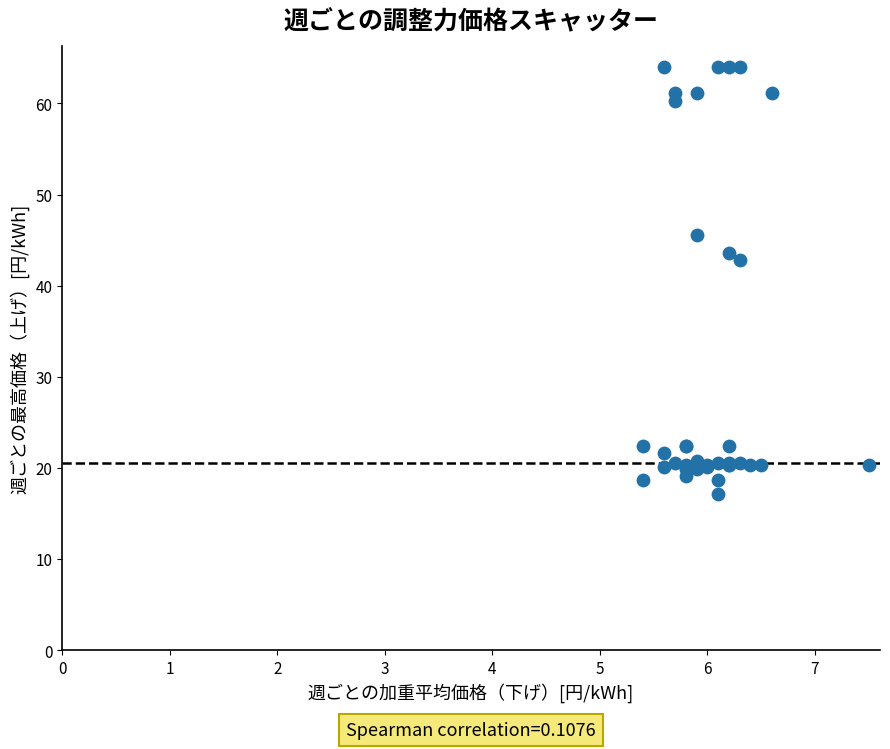

What Y value in the scatter plot is closest to 40?

42.8